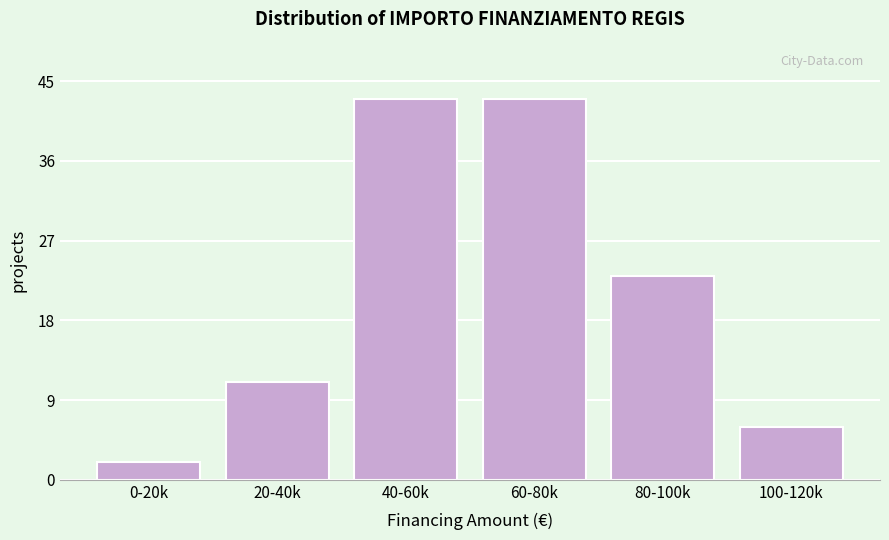

Reading left to right, list all the values displayed in this chart.

2	11	43	43	23	6